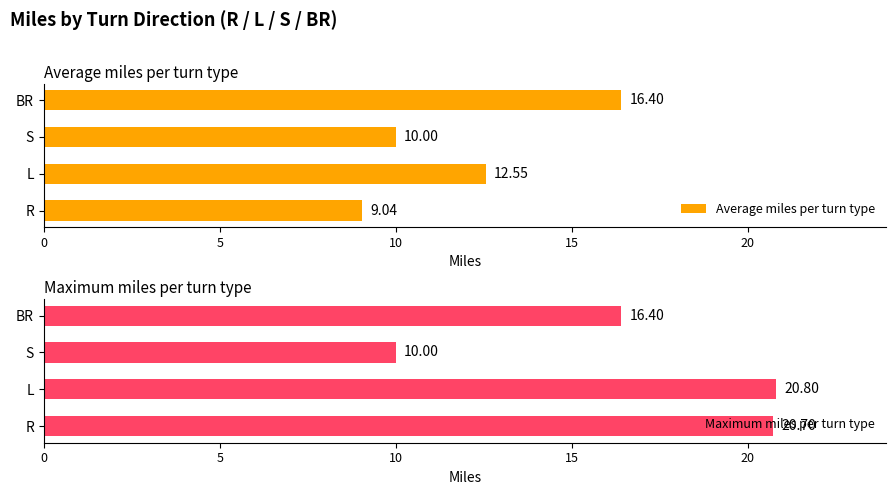

The Maximum miles per turn type series shows 30.2 at L. True or false?

False